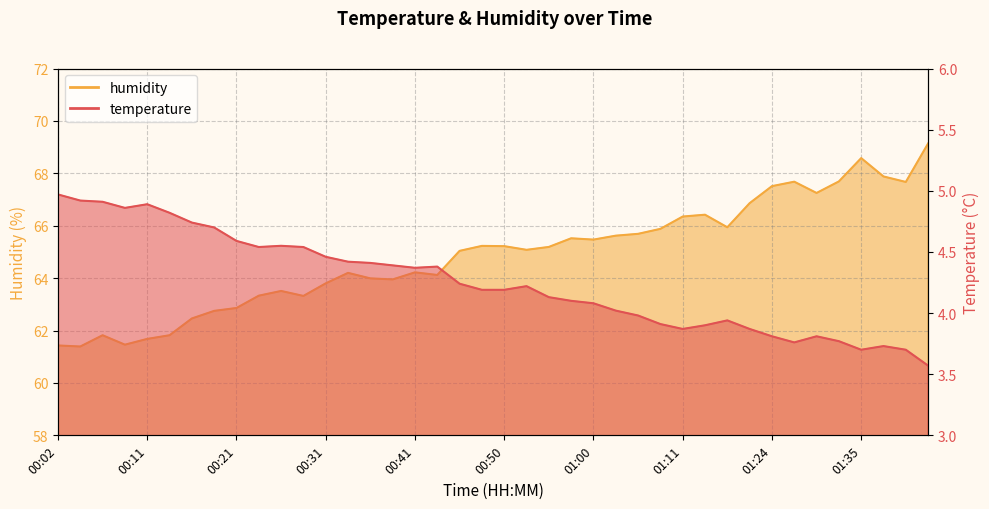

Count the number of data series in this chart.

2